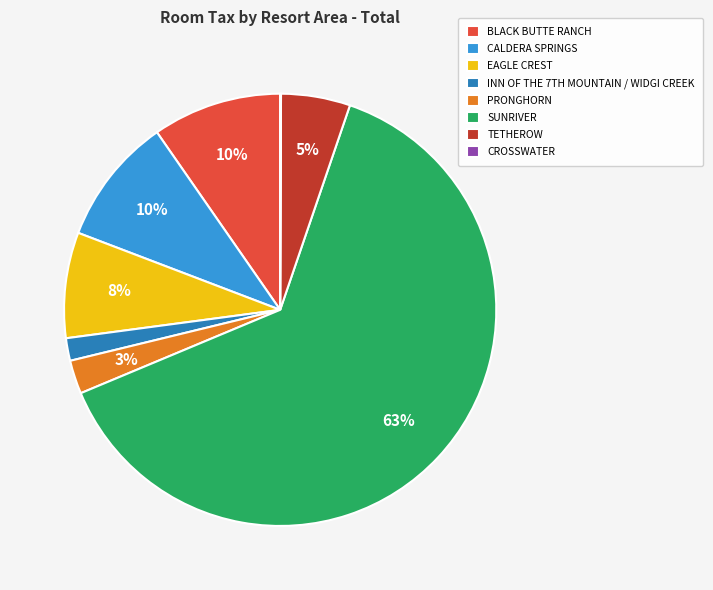

Which slice represents more than half of the pie?

SUNRIVER